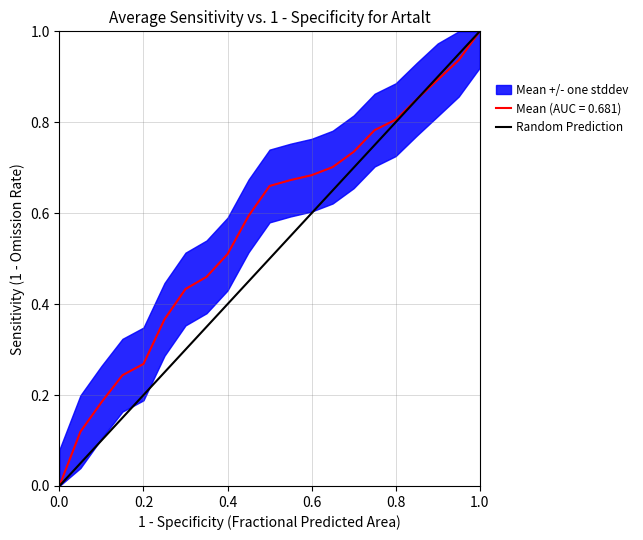

True or false: Mean (AUC = 0.681) has a value of 1.4 at 0.8.

False